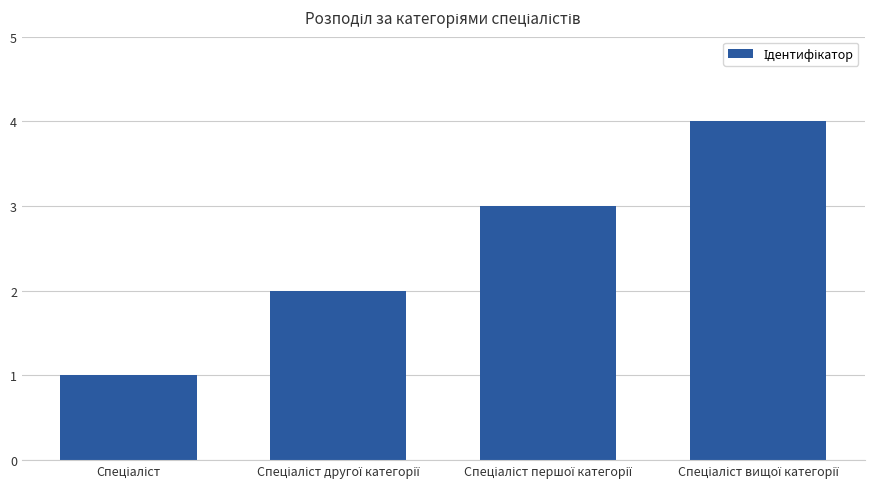

What is the maximum value shown in the chart?

4